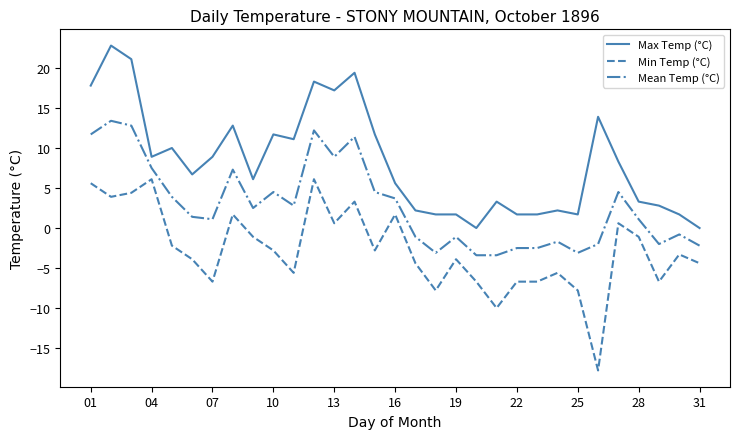

Rank the series by their maximum value, from lowest to highest.

Min Temp (°C), Mean Temp (°C), Max Temp (°C)